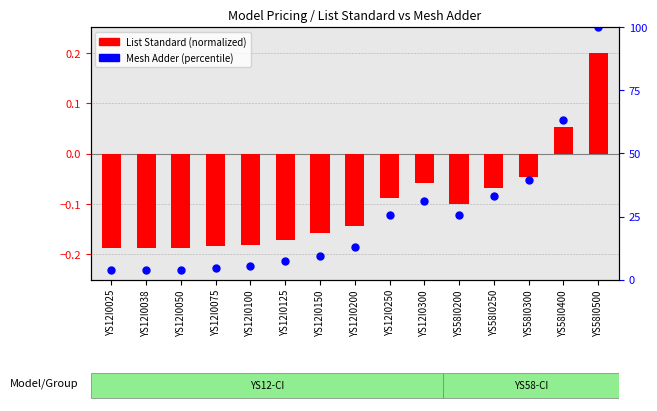

Is the value of List Standard (normalized) at YS12I0075 greater than the value of Mesh Adder (percentile) at YS12I0038?

No